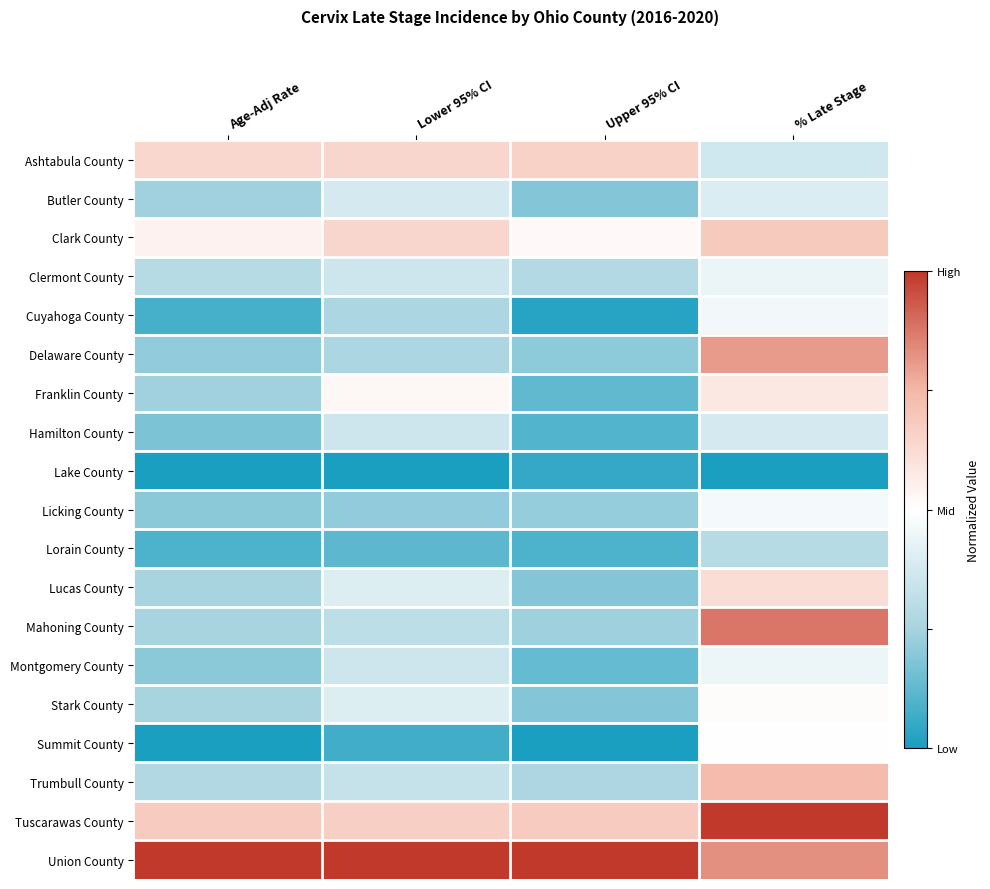

Count the number of categories in the chart.

4